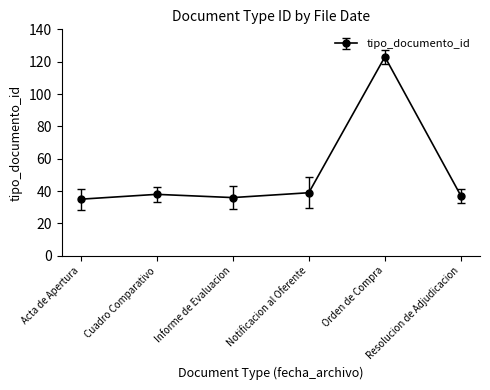

How many categories are shown in the chart?

6